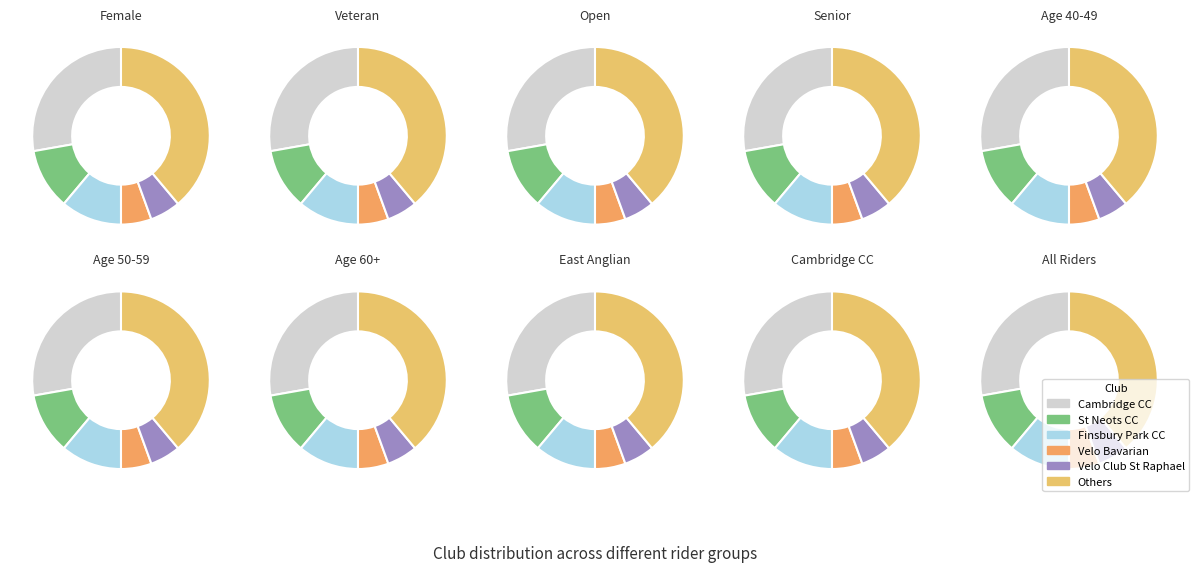

Does any single category account for the majority?

No